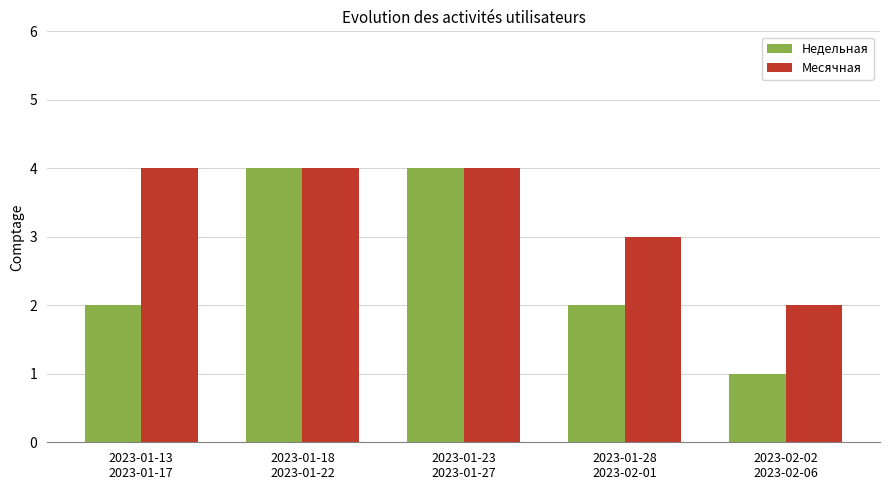

What is the maximum value for Недельная?

4